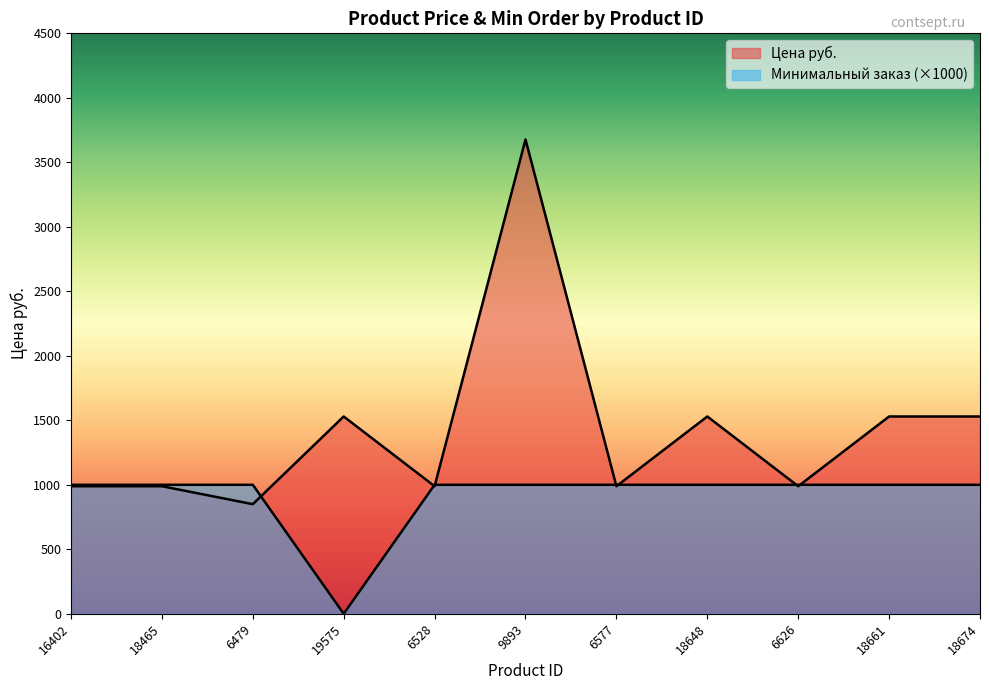

At which label is Цена руб. closest to 2263?

19575